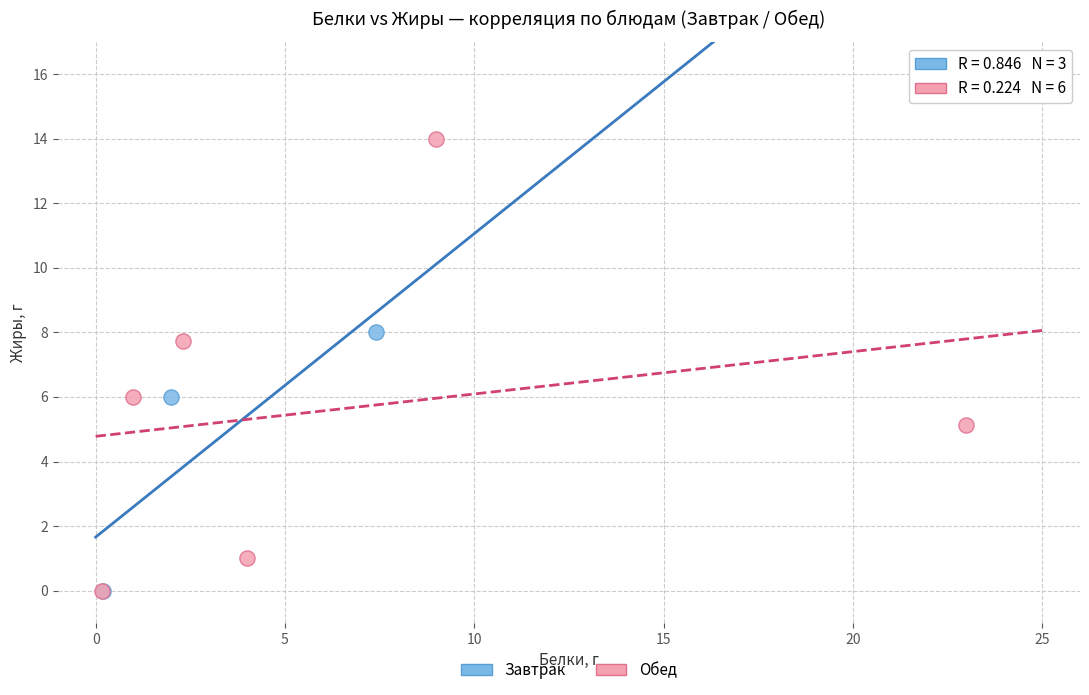

Which series reaches the maximum Y coordinate?

Обед